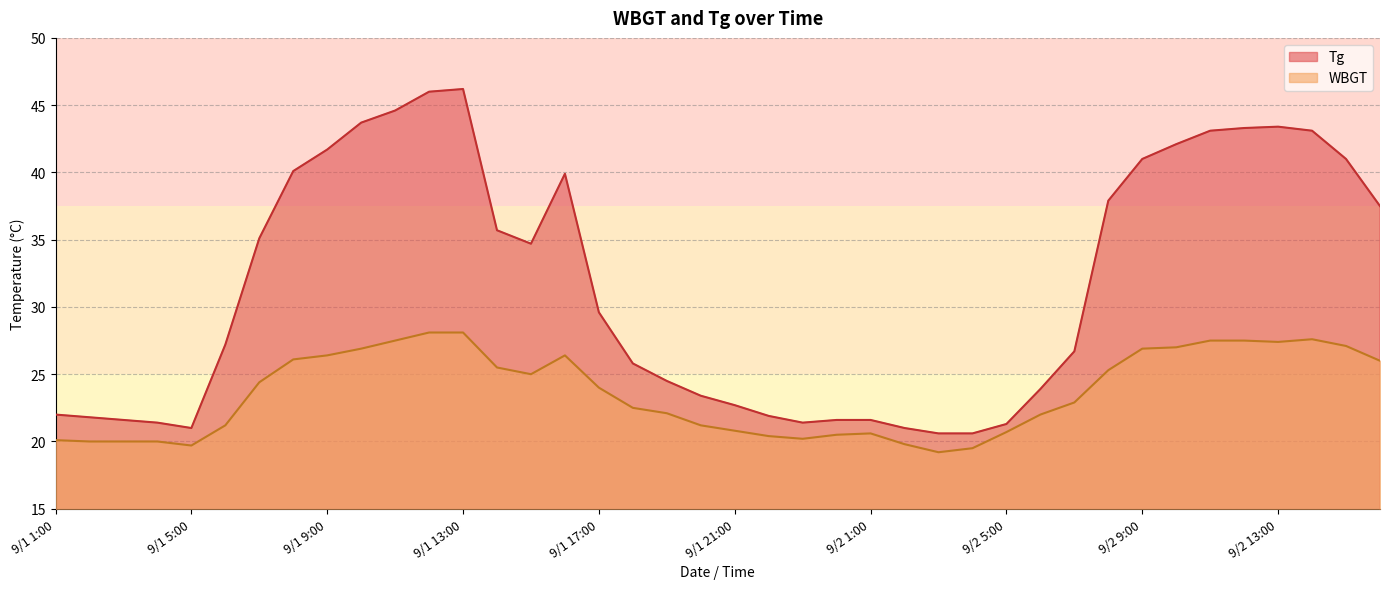

Which label corresponds to the smallest value in the chart?

9/2 3:00